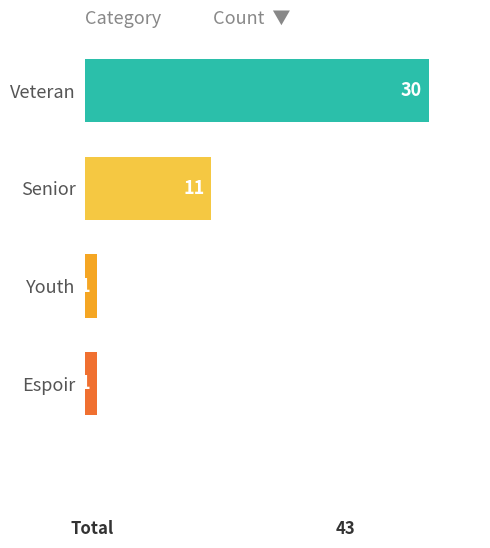

What is the average value?

11